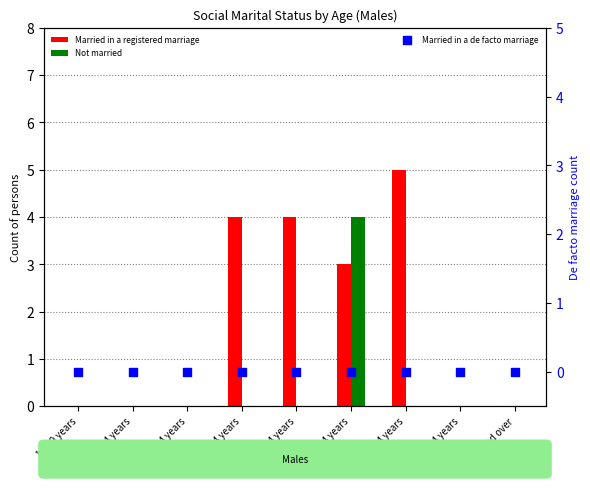

What are all the series names shown in the legend?

Married in a registered marriage, Not married, Married in a de facto marriage